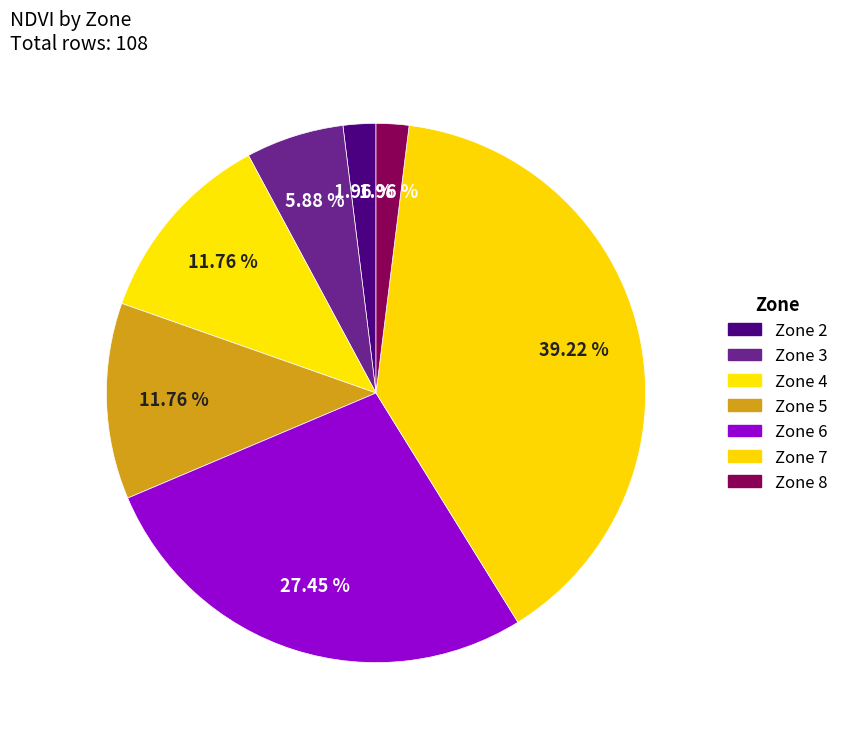

Is it true that Zone 4 is 12% of the pie?

True